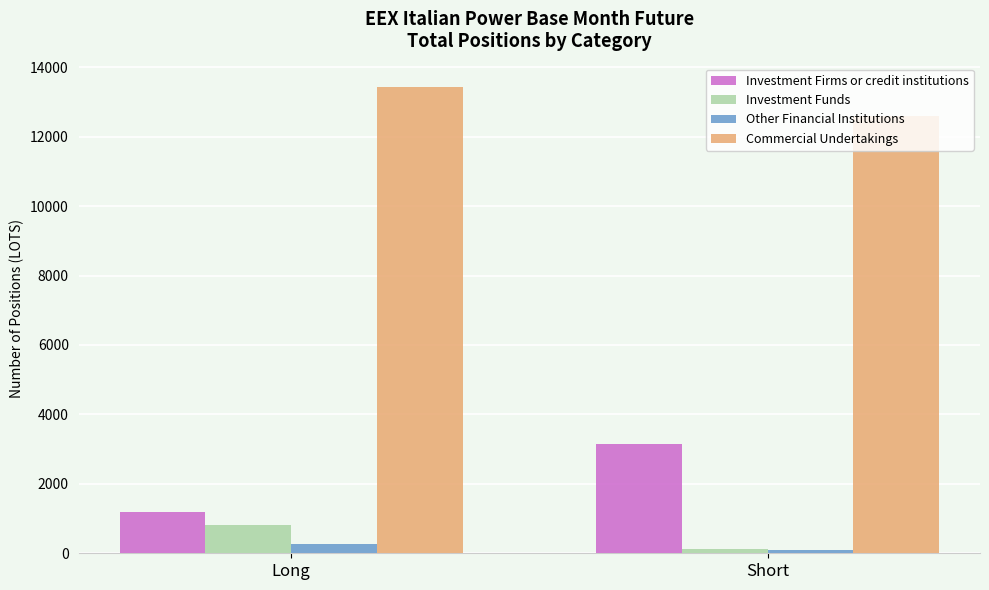

What is the sum of the Other Financial Institutions values at Long and Short?

374.0